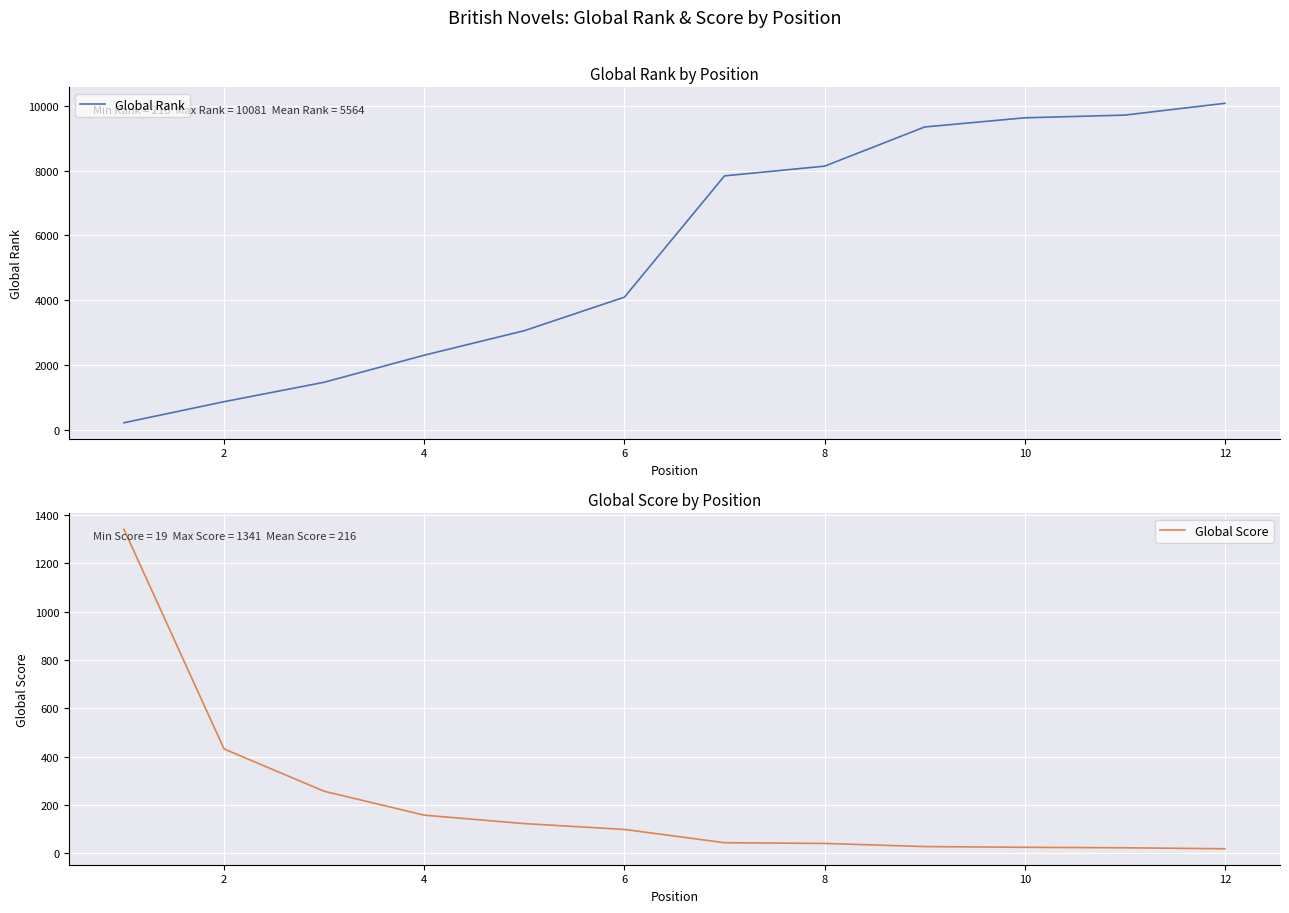

What is the maximum value for Global Rank?

10081